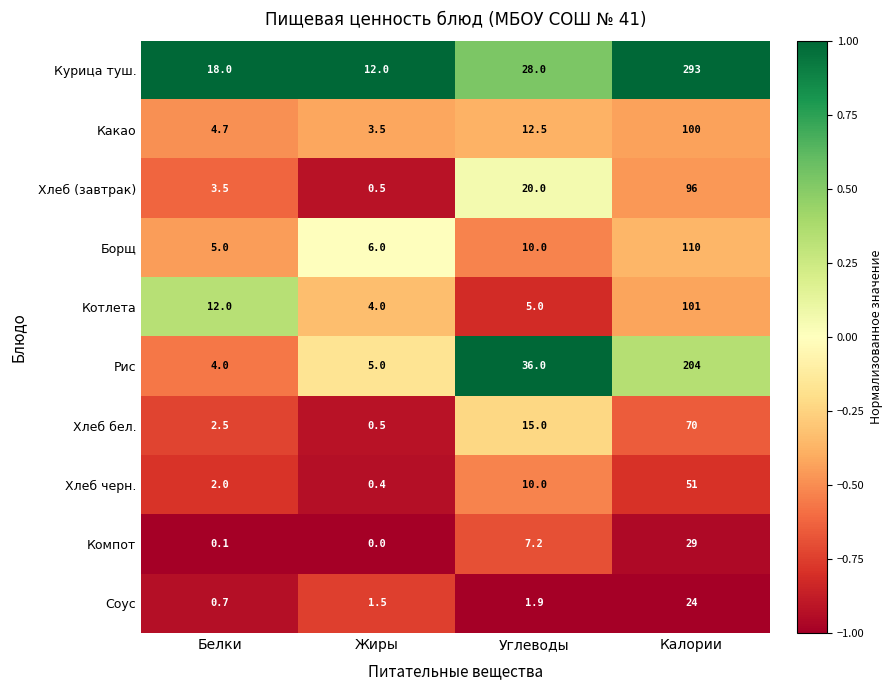

What is the difference between the maximum and minimum values in the Соус series?

23.3